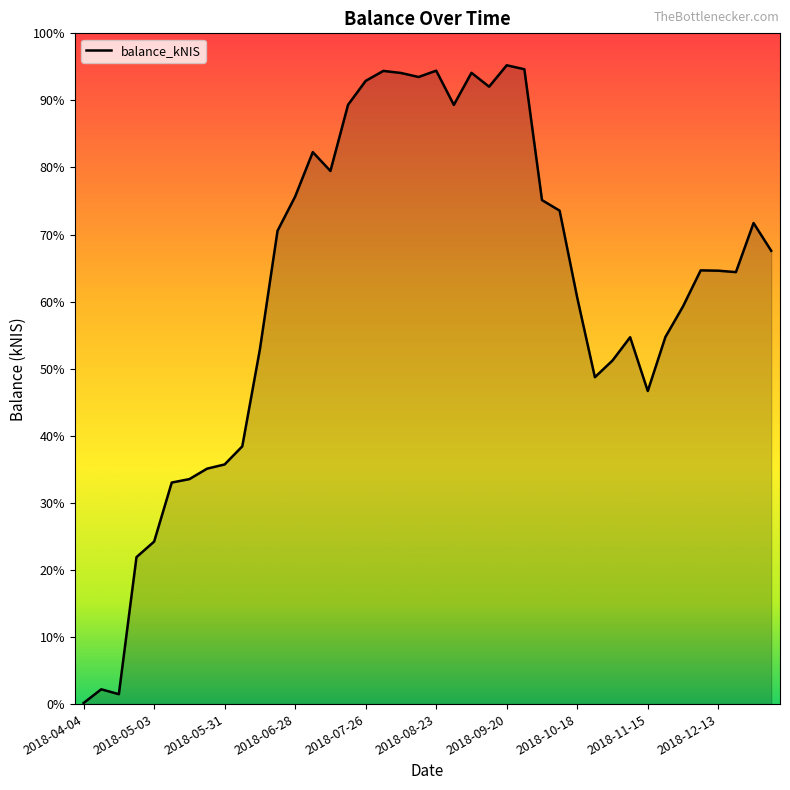

Does the chart have visible grid lines?

No